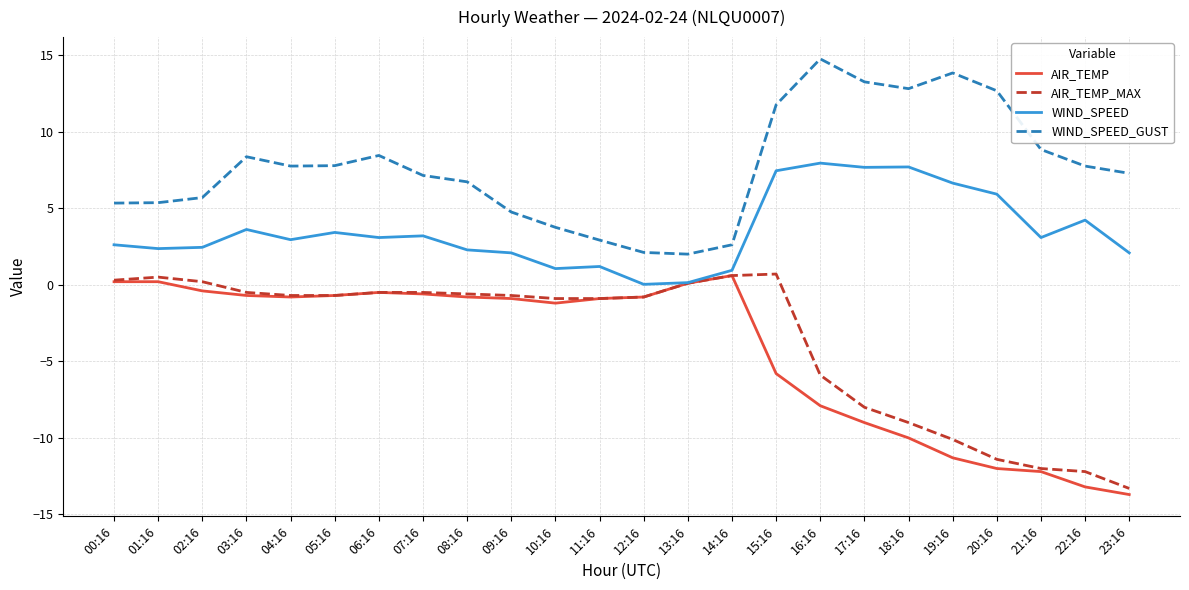

What is the minimum value shown in the chart?

-13.7